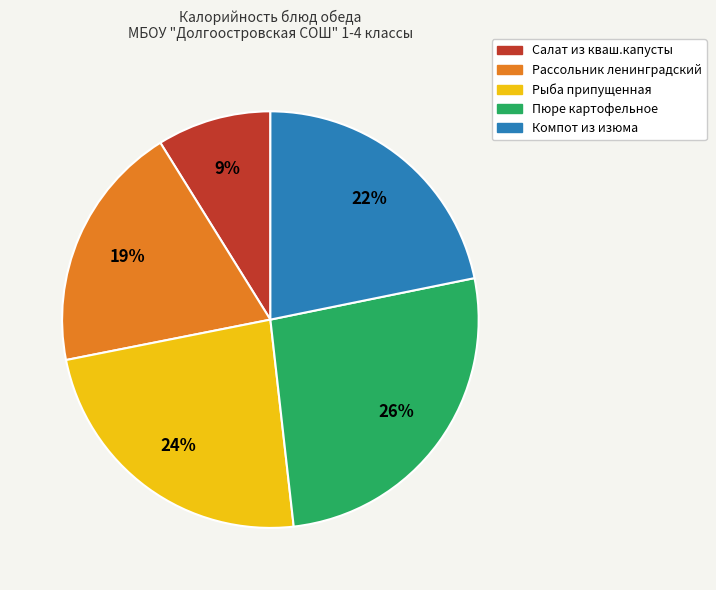

How many segments does this pie chart have?

5